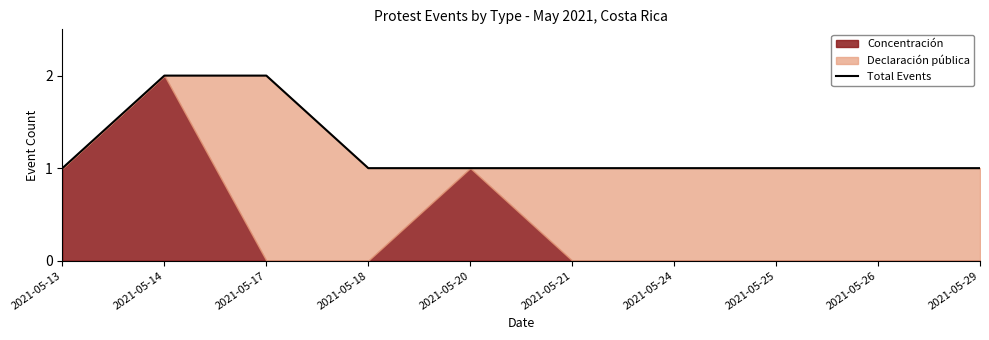

The chart shows a value of 1 at 2021-05-13. True or false?

True